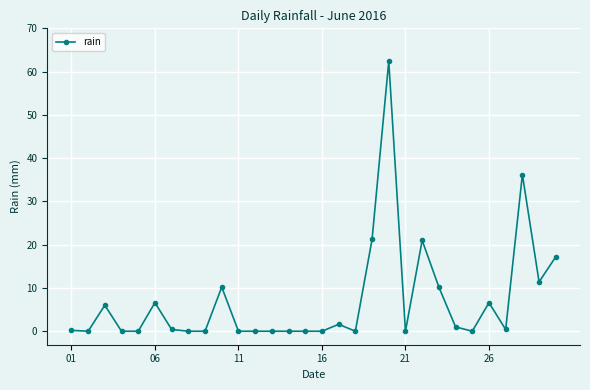

How many lines are shown in the chart?

1